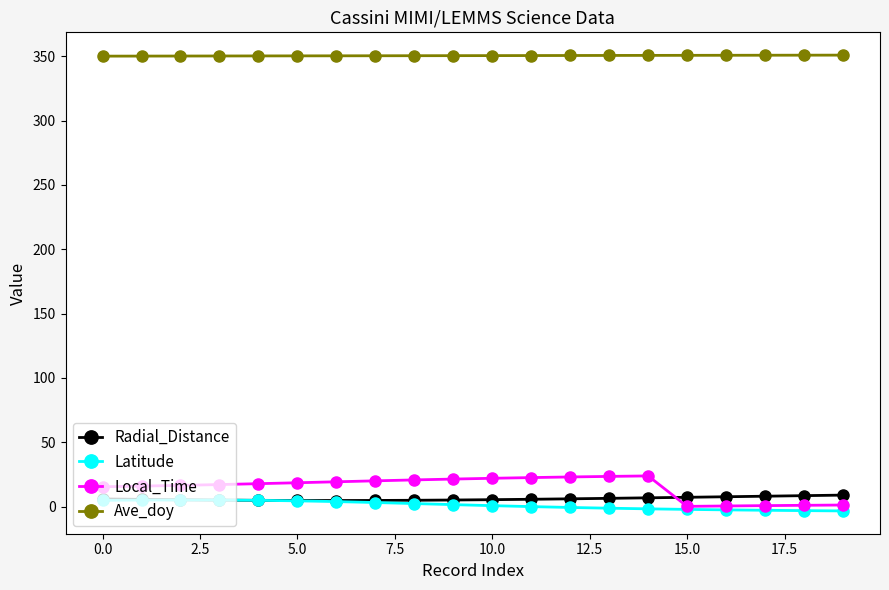

What is the maximum value shown in the chart?

350.8